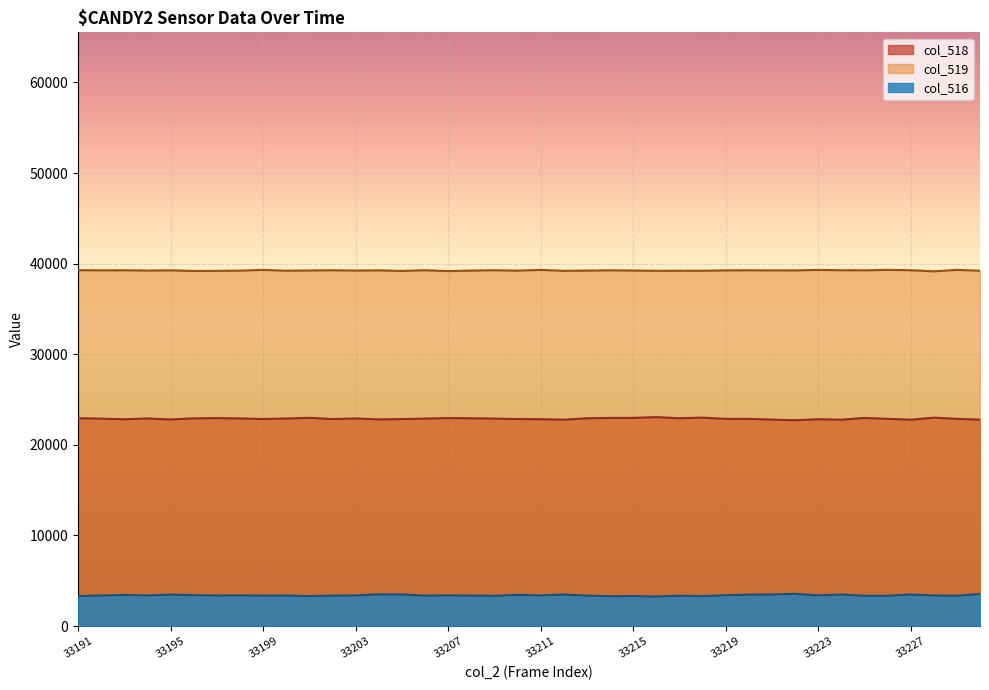

At 33206, list the series in order from smallest to largest.

col_516, col_518, col_519